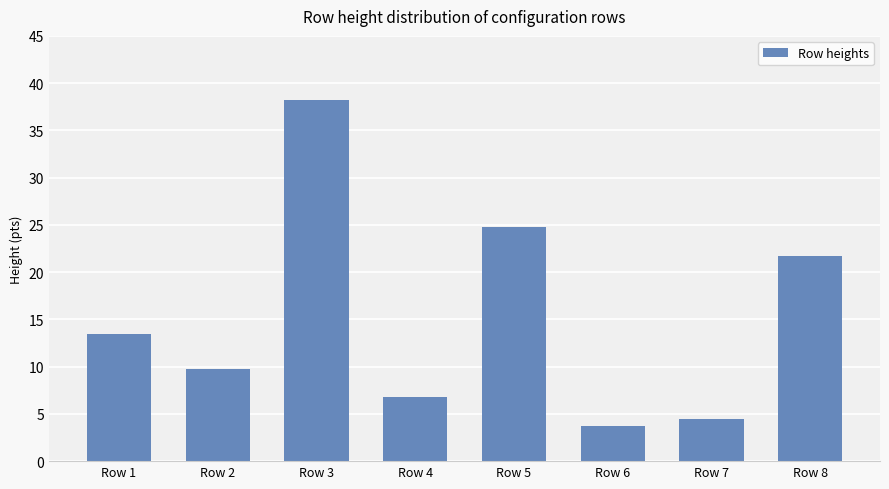

Does the chart contain any negative values?

No